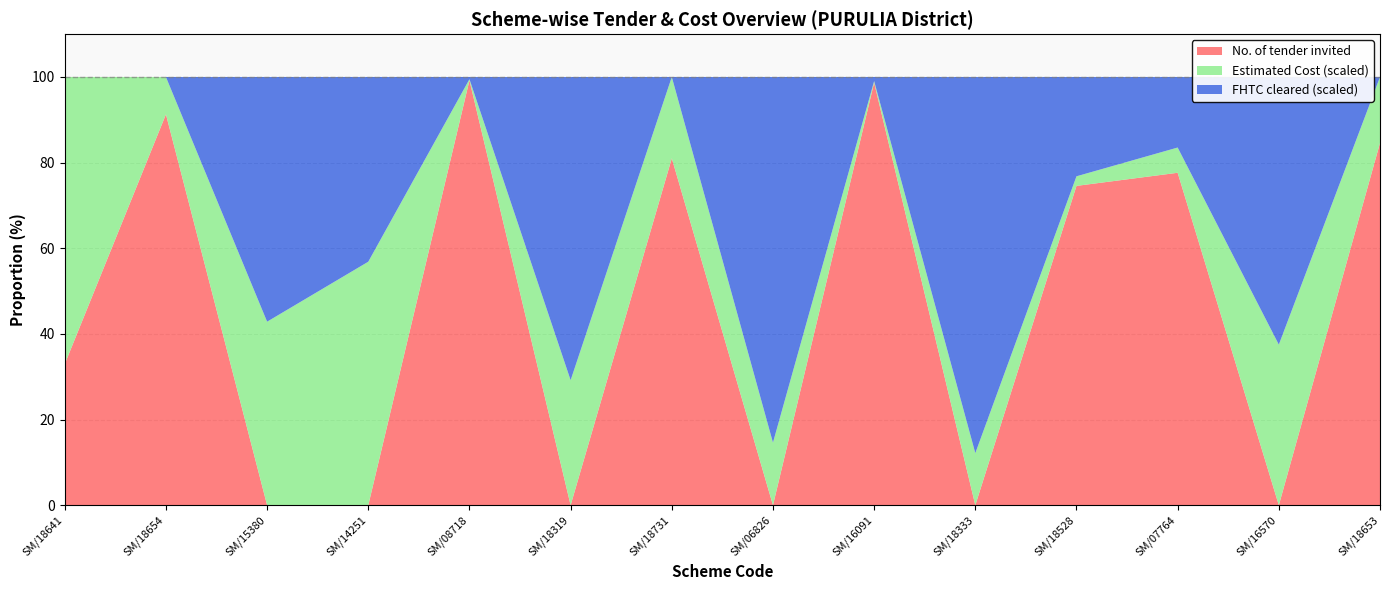

Reading right to left, what are all the values shown in this chart?

No. of tender invited: 9.0	0.0	1.0	92.0	0.0	1.0	0.0	69.0	0.0	21.0	0.0	0.0	69.0	3.0
Estimated Cost: 164.1	0.3	7.6	275.9	102.8	0.4	0.8	1617.6	61.4	5.5	0.3	0.3	659.2	609.9
FHTC cleared in SLSSC: 0.0	50.0	2122.0	286117.0	74248.0	97.0	473.0	0.0	14878.0	1105.0	22.0	44.0	0.0	0.0